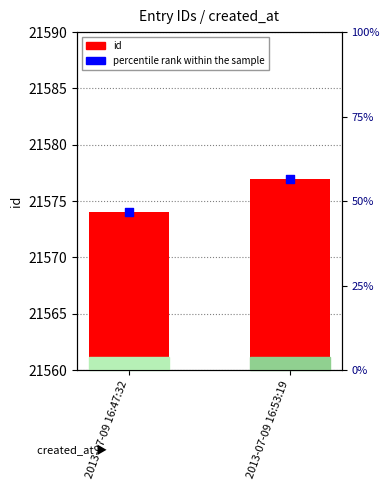

Is the value of id at 2013-07-09 16:53:19 greater than the value of percentile rank within the sample at 2013-07-09 16:53:19?

Yes